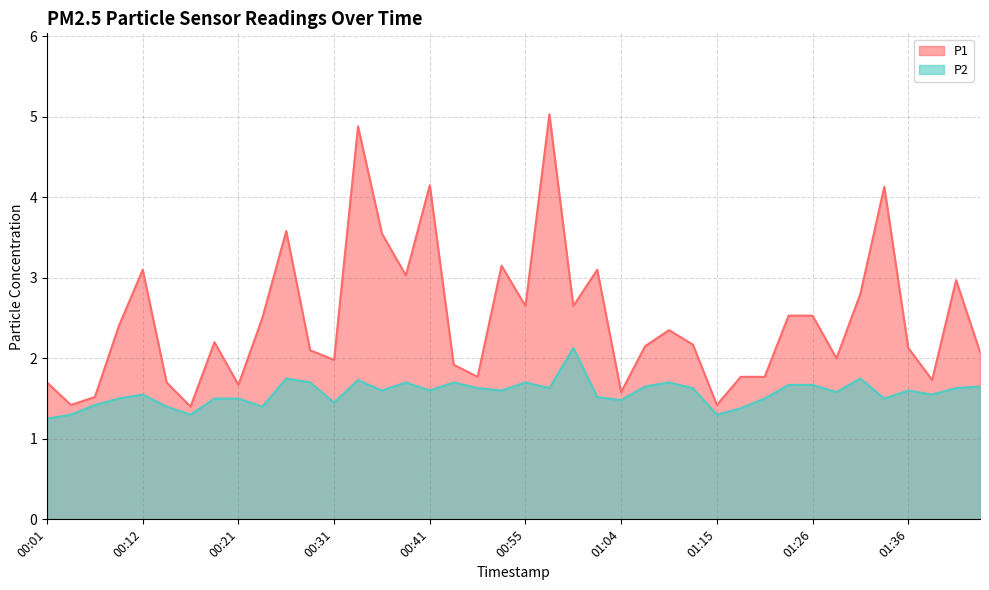

Which category has the lowest value in the P2 series?

00:01